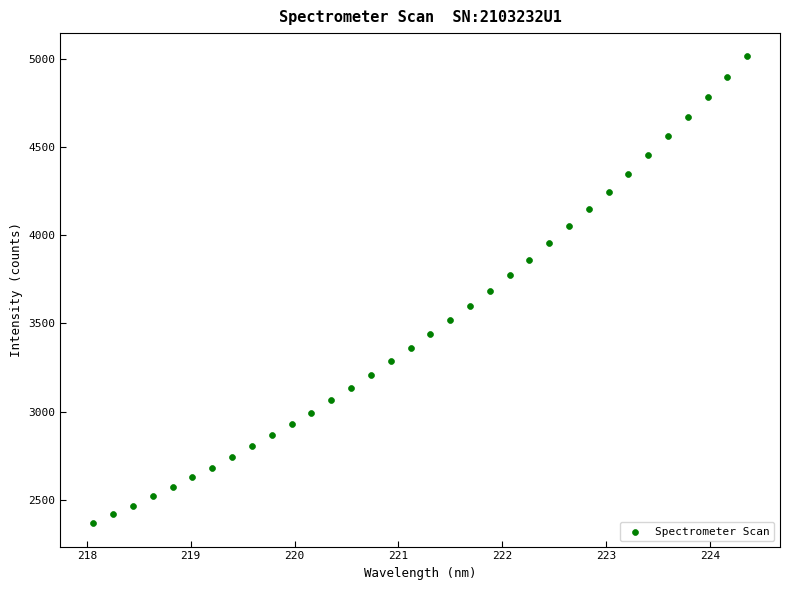

What is the range of X values (max minus min)?

6.3